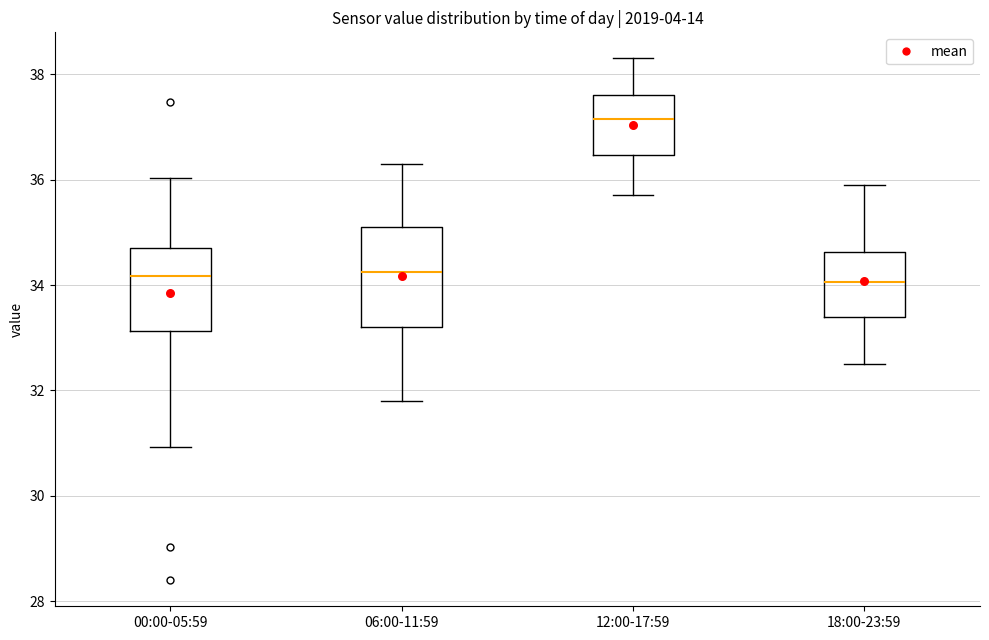

Reading left to right, read every box against the y-axis: the position of its median line, the range the box covers, and the ends of its whiskers. The values are not printed on the chart, so give them approximately, as read against the axis.

00:00-05:59: median 34.2, box 33.2 to 34.6, whiskers 31.0 to 36.0
06:00-11:59: median 34.2, box 33.2 to 35.2, whiskers 31.8 to 36.4
12:00-17:59: median 37.2, box 36.4 to 37.6, whiskers 35.8 to 38.4
18:00-23:59: median 34.0, box 33.4 to 34.6, whiskers 32.6 to 36.0